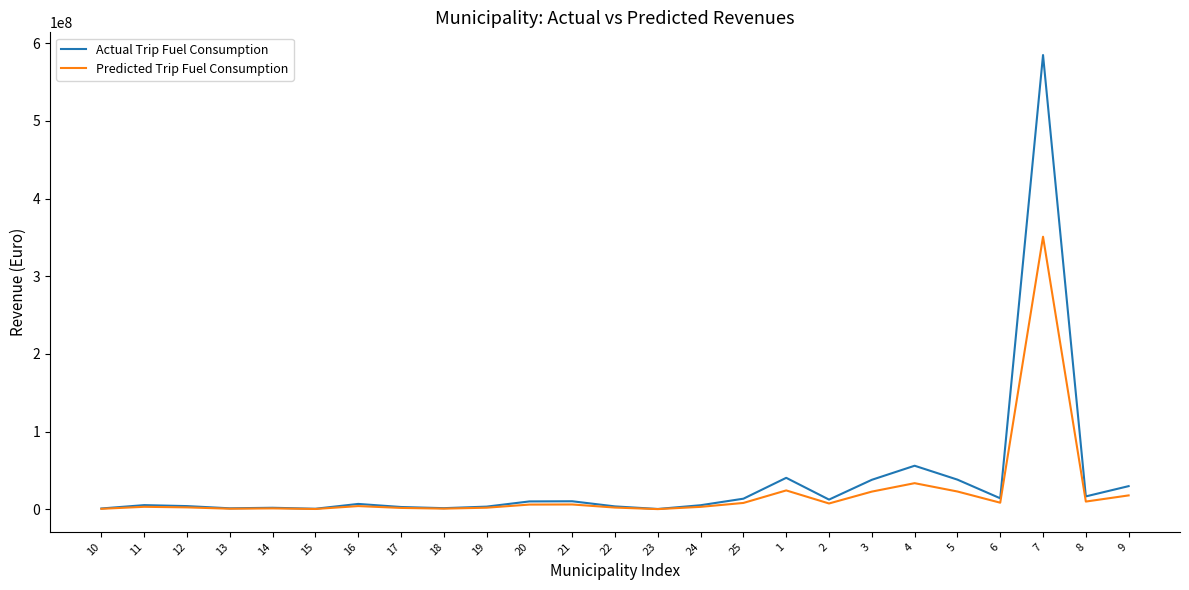

What is the maximum value for Predicted Trip Fuel Consumption?

350923500.2